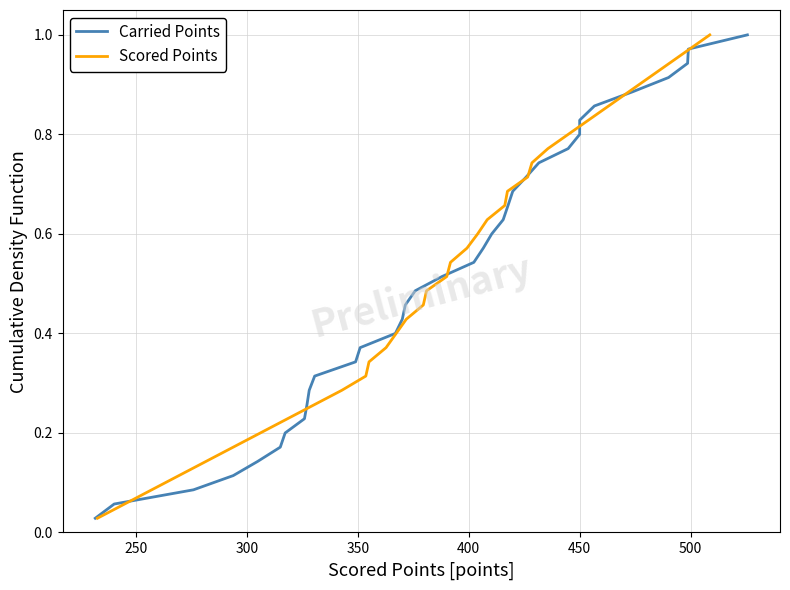

Count the number of categories in the chart.

35